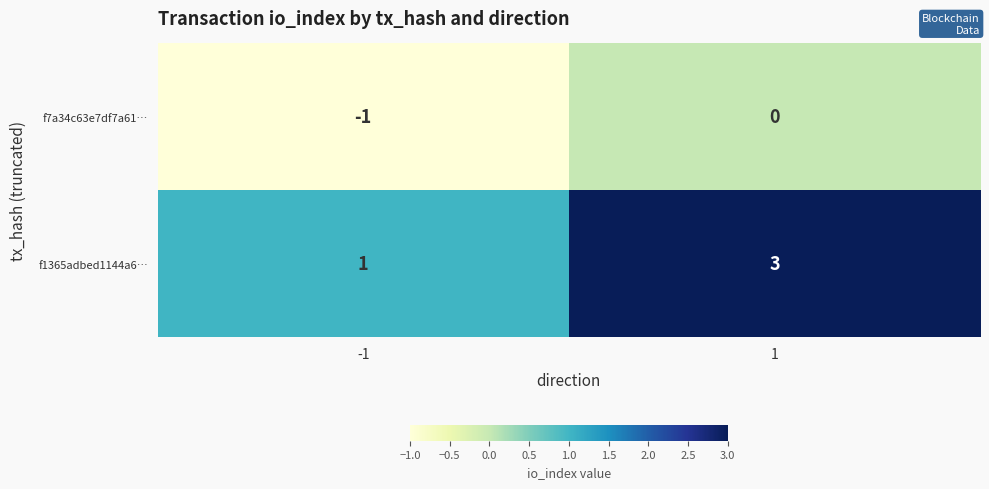

Which series has the largest range (max minus min)?

f1365adbed1144a6…